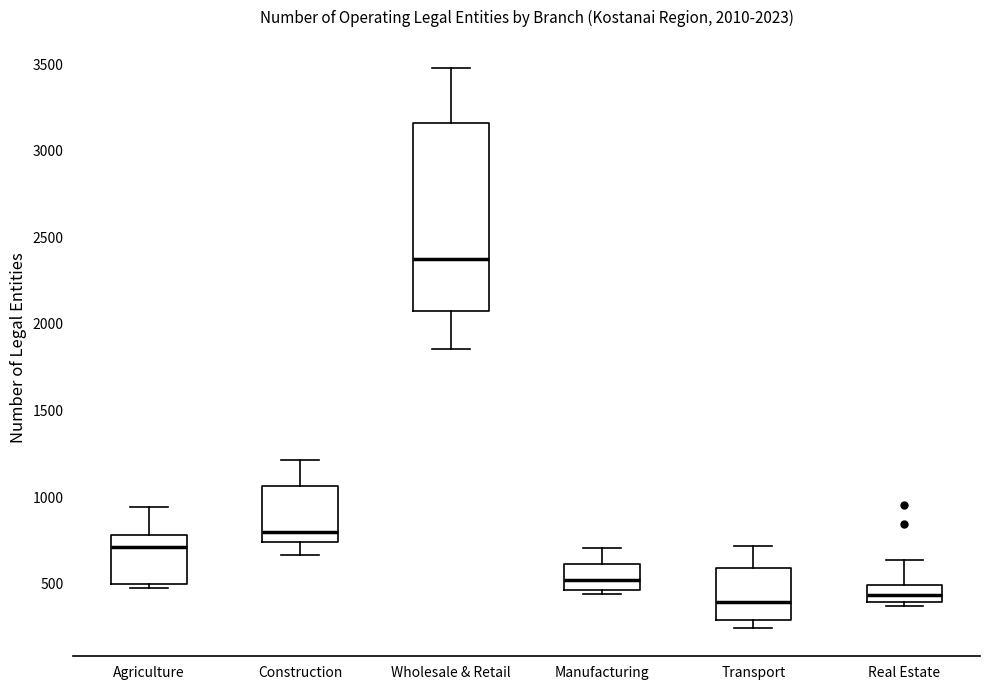

Which box is the tallest, from its lower edge to its upper edge?

Wholesale & Retail